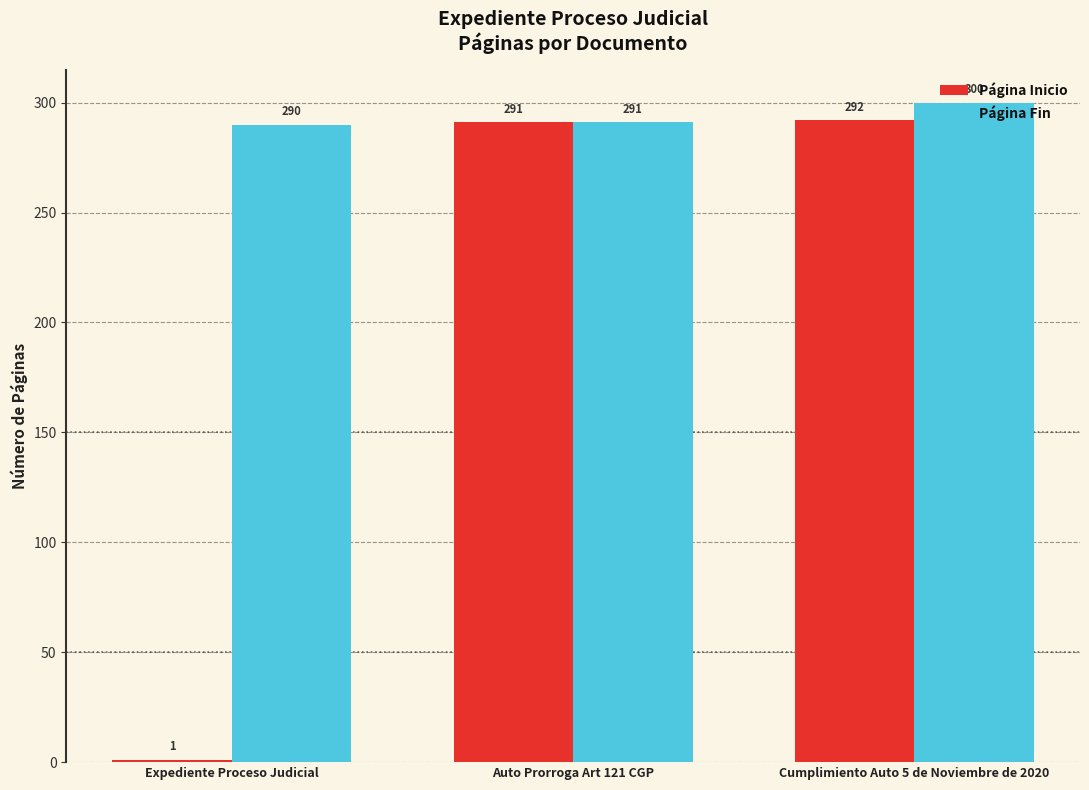

What is the total value across all series at Cumplimiento Auto 5 de Noviembre de 2020?

592